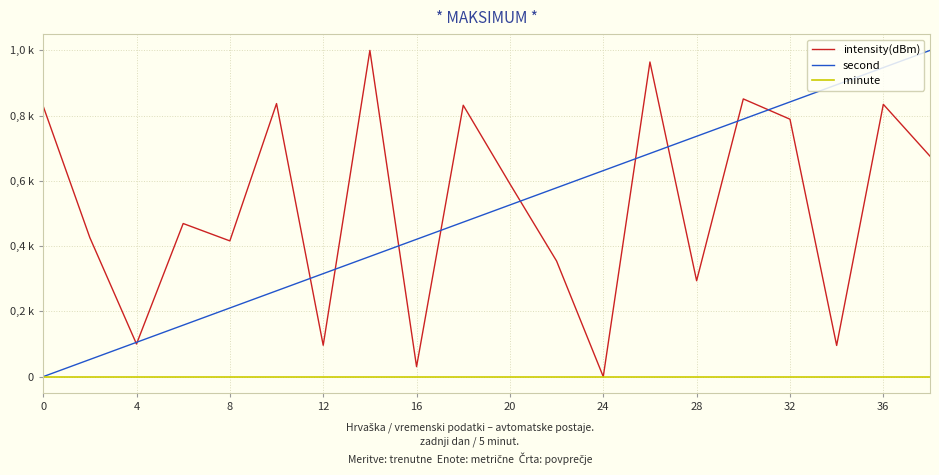

What is the value of the intensity(dBm) point at the 10th from the left?

0.8